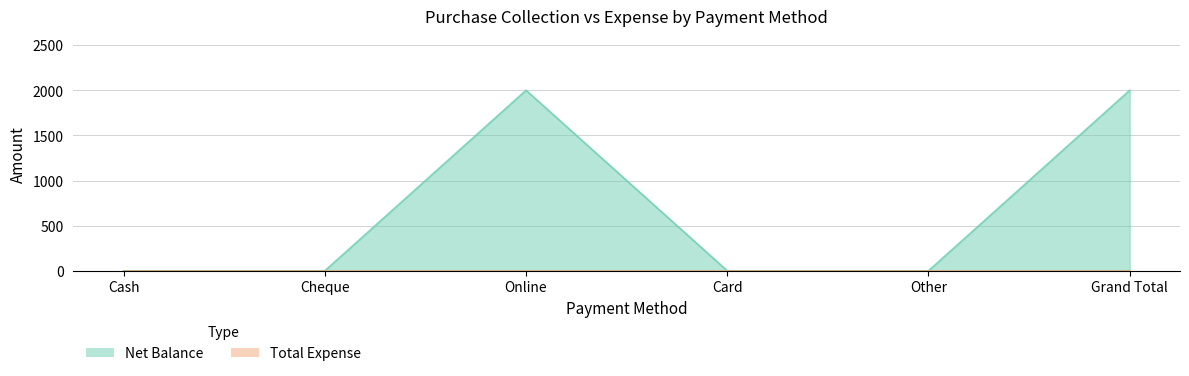

List the labels in order of value, smallest first.

Cash, Cheque, Card, Other, Online, Grand Total